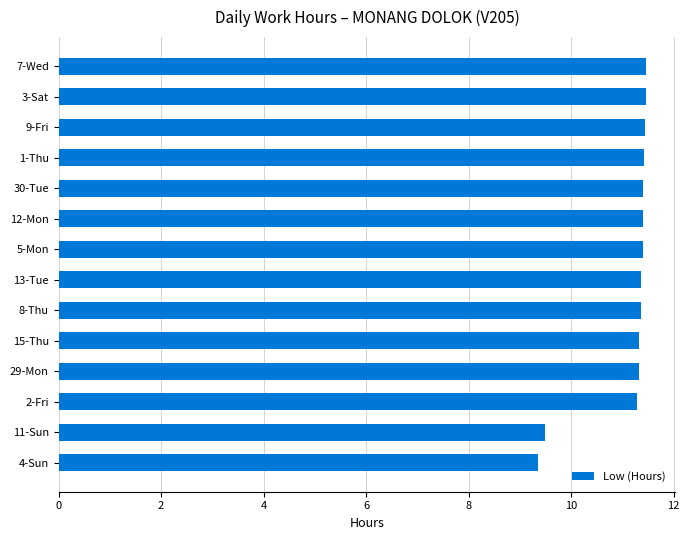

What is the smallest value displayed?

9.4